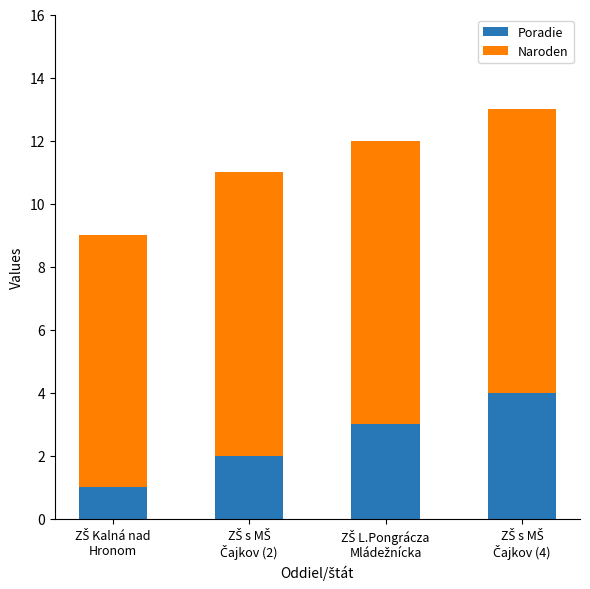

What are all the series names shown in the legend?

Poradie, Naroden